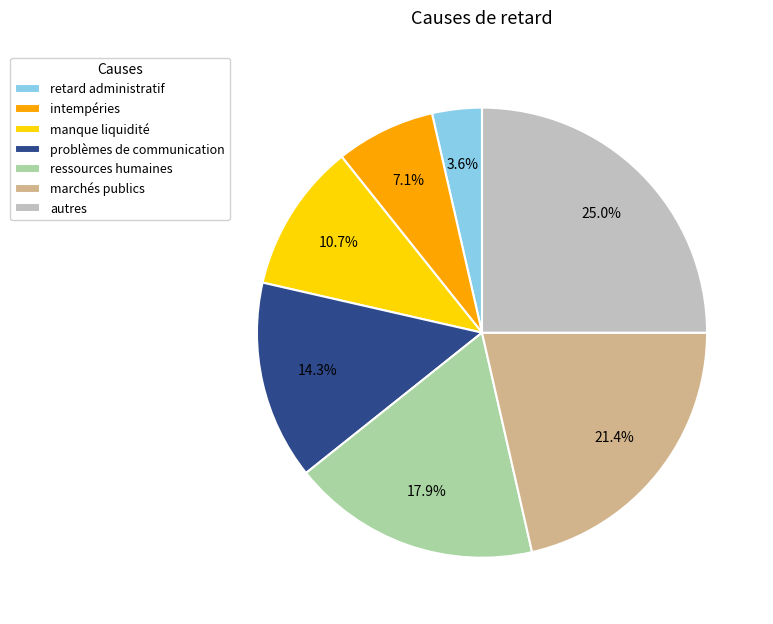

Which category has the smallest portion of the pie?

retard administratif